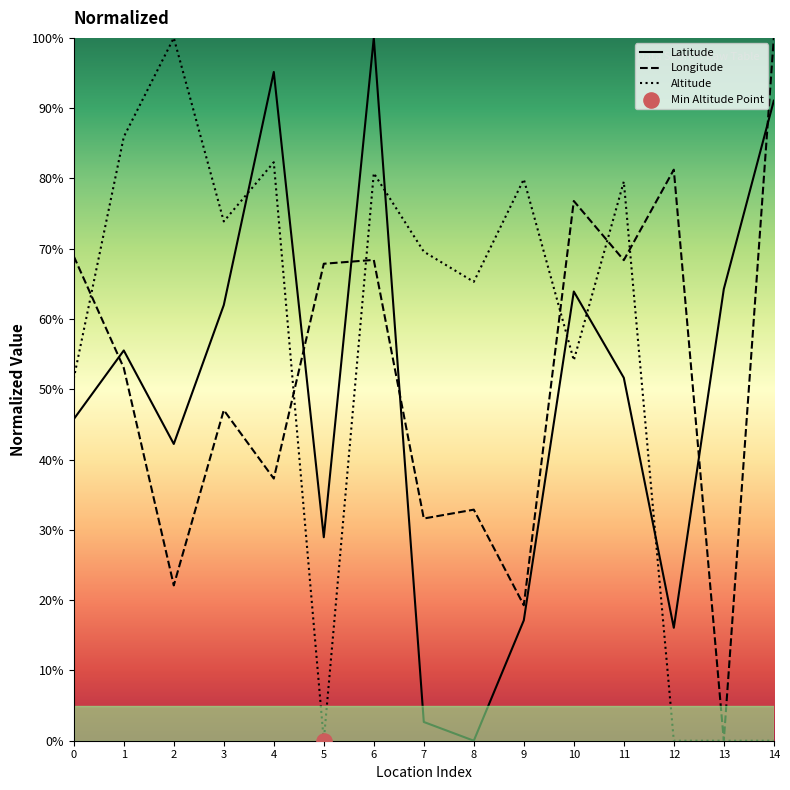

Which series has the largest Y range (max minus min)?

Latitude